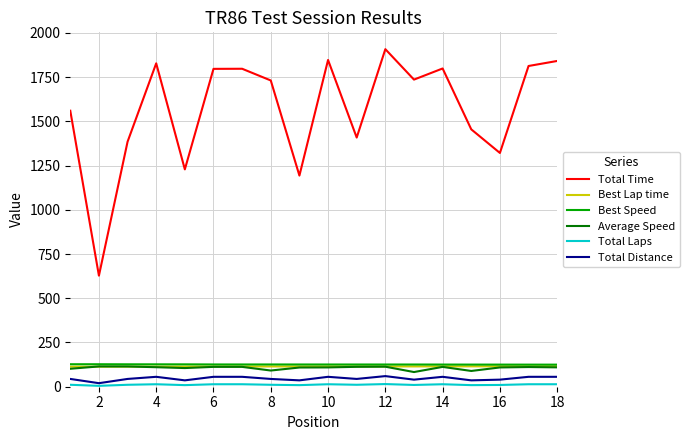

True or false: Total Distance and Best Lap time cross at least once.

False